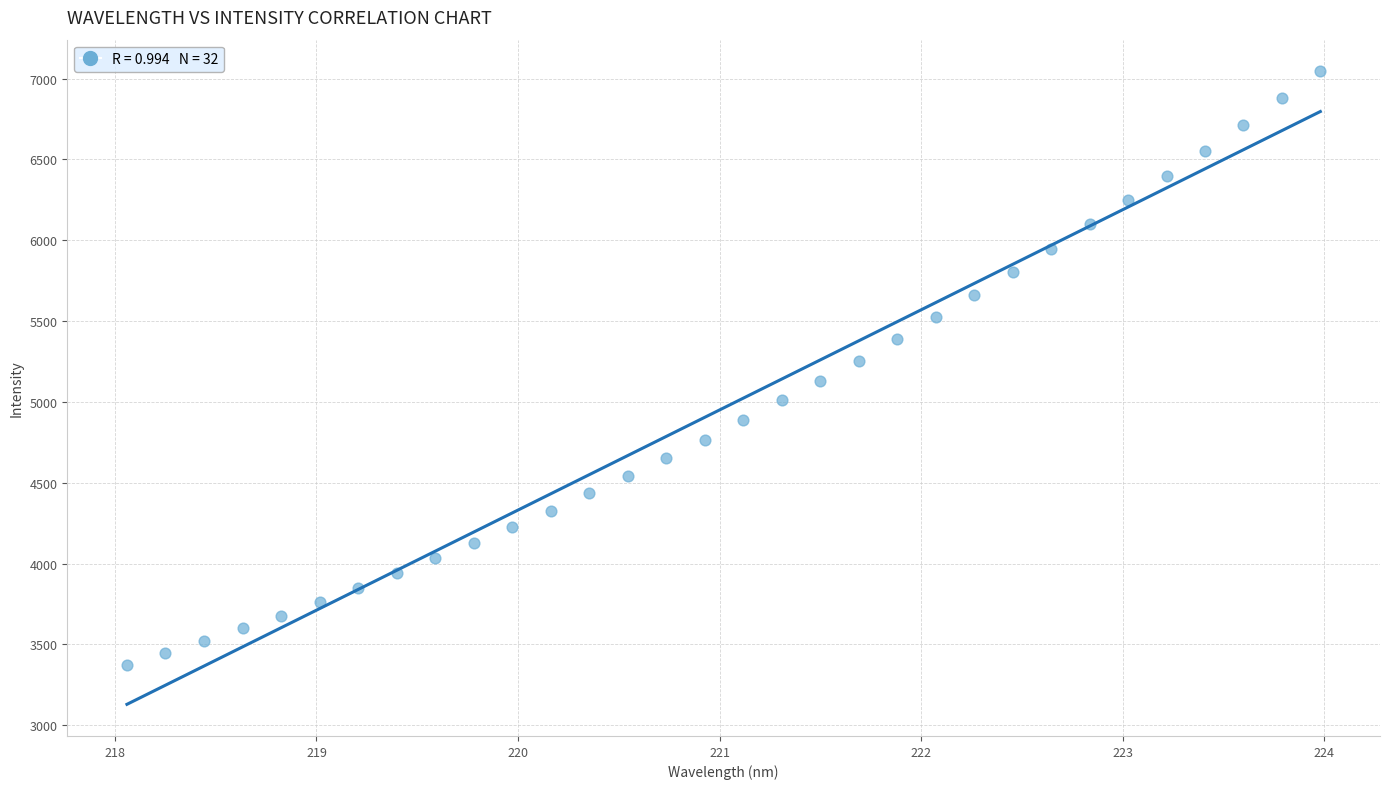

What is the range of Y values (max minus min)?

3673.0